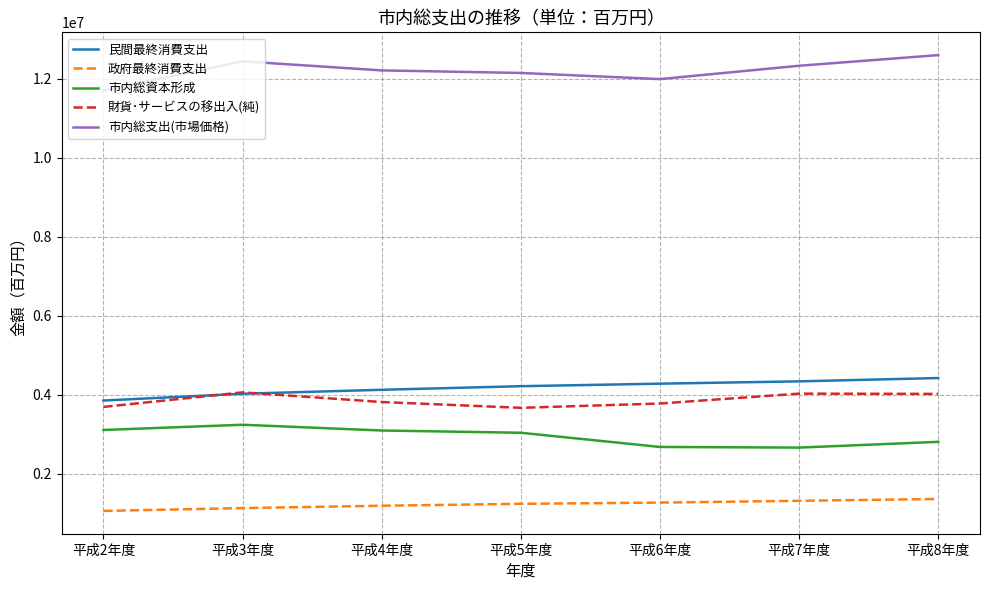

What is the total value across all series at 平成4年度?

24432826